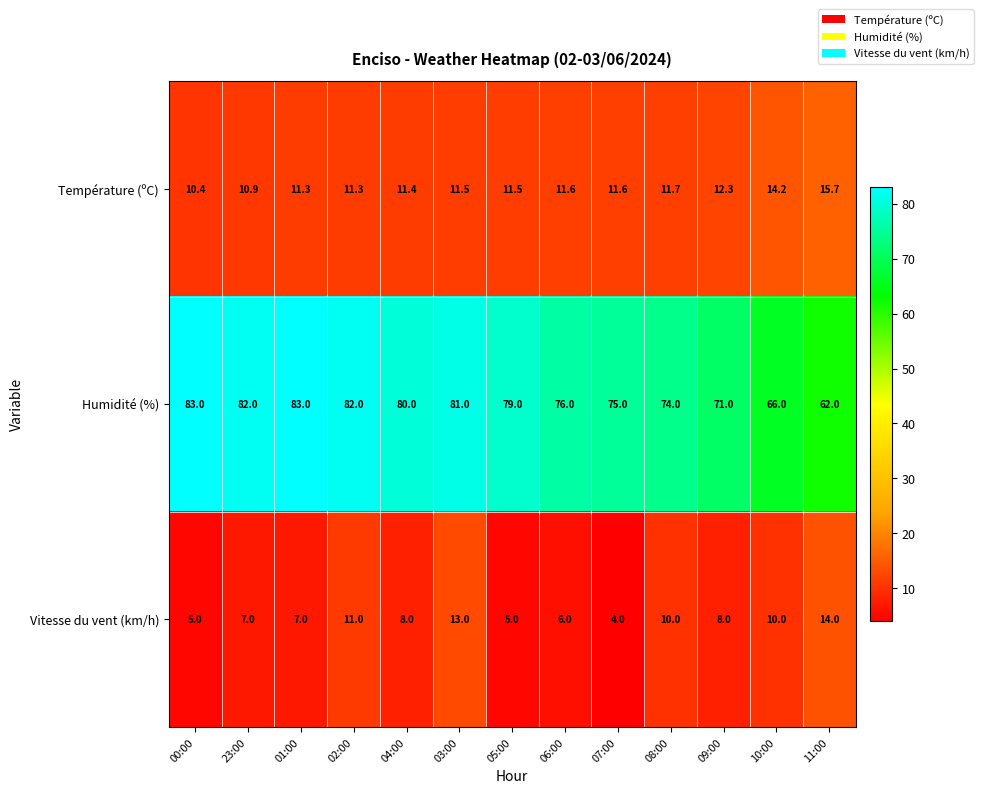

What is the average value of the Vitesse du vent (km/h) series?

8.3